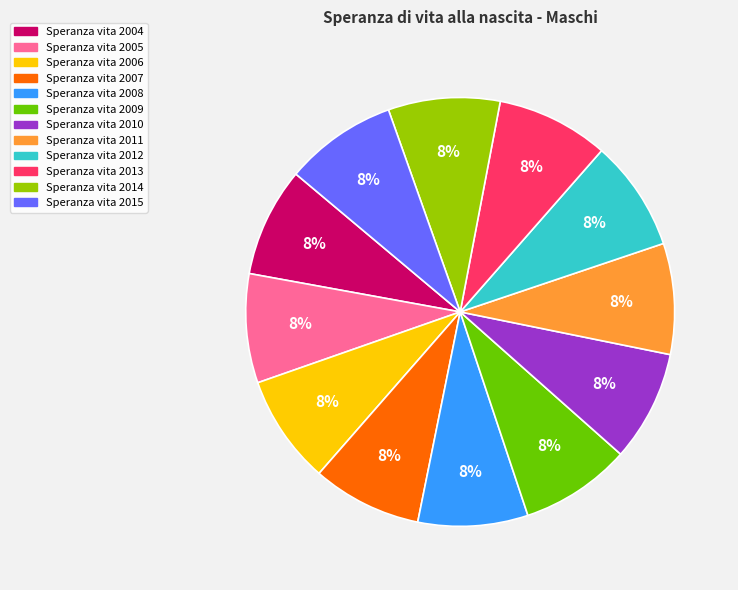

True or false: Speranza vita 2014 accounts for 17% of the total.

False